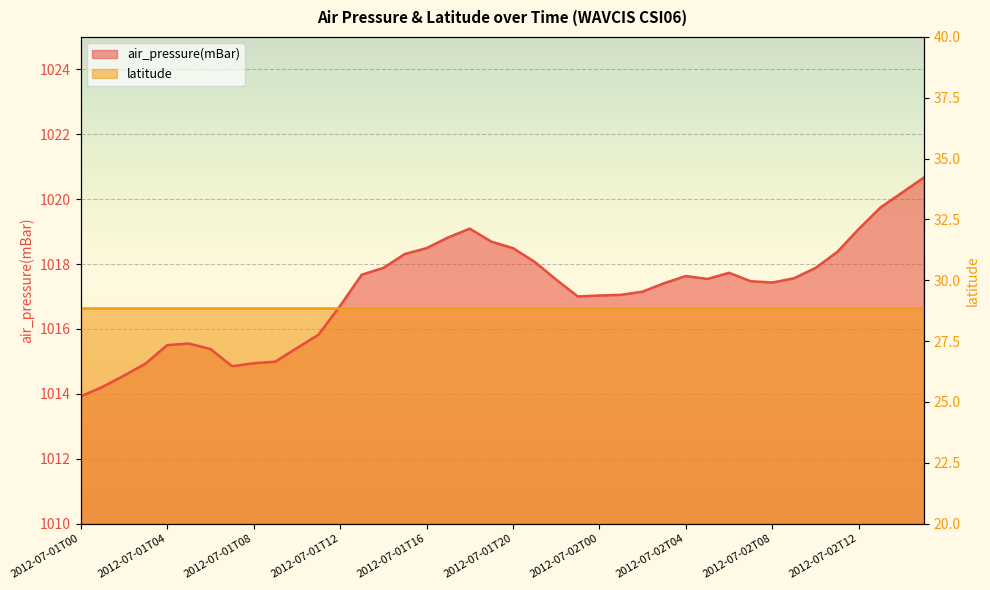

Reading left to right, transcribe all the data shown in this chart.

2012-07-01T00=1013.9	2012-07-01T01=1014.2	2012-07-01T02=1014.6	2012-07-01T03=1014.9	2012-07-01T04=1015.5	2012-07-01T05=1015.5	2012-07-01T06=1015.4	2012-07-01T07=1014.9	2012-07-01T08=1014.9	2012-07-01T09=1015.0	2012-07-01T10=1015.4	2012-07-01T11=1015.8	2012-07-01T12=1016.7	2012-07-01T13=1017.7	2012-07-01T14=1017.9	2012-07-01T15=1018.3	2012-07-01T16=1018.5	2012-07-01T17=1018.8	2012-07-01T18=1019.1	2012-07-01T19=1018.7	2012-07-01T20=1018.5	2012-07-01T21=1018.1	2012-07-01T22=1017.5	2012-07-01T23=1017.0	2012-07-02T00=1017.0	2012-07-02T01=1017.0	2012-07-02T02=1017.1	2012-07-02T03=1017.4	2012-07-02T04=1017.6	2012-07-02T05=1017.5	2012-07-02T06=1017.7	2012-07-02T07=1017.5	2012-07-02T08=1017.4	2012-07-02T09=1017.6	2012-07-02T10=1017.9	2012-07-02T11=1018.4	2012-07-02T12=1019.1	2012-07-02T13=1019.7	2012-07-02T14=1020.2	2012-07-02T15=1020.7